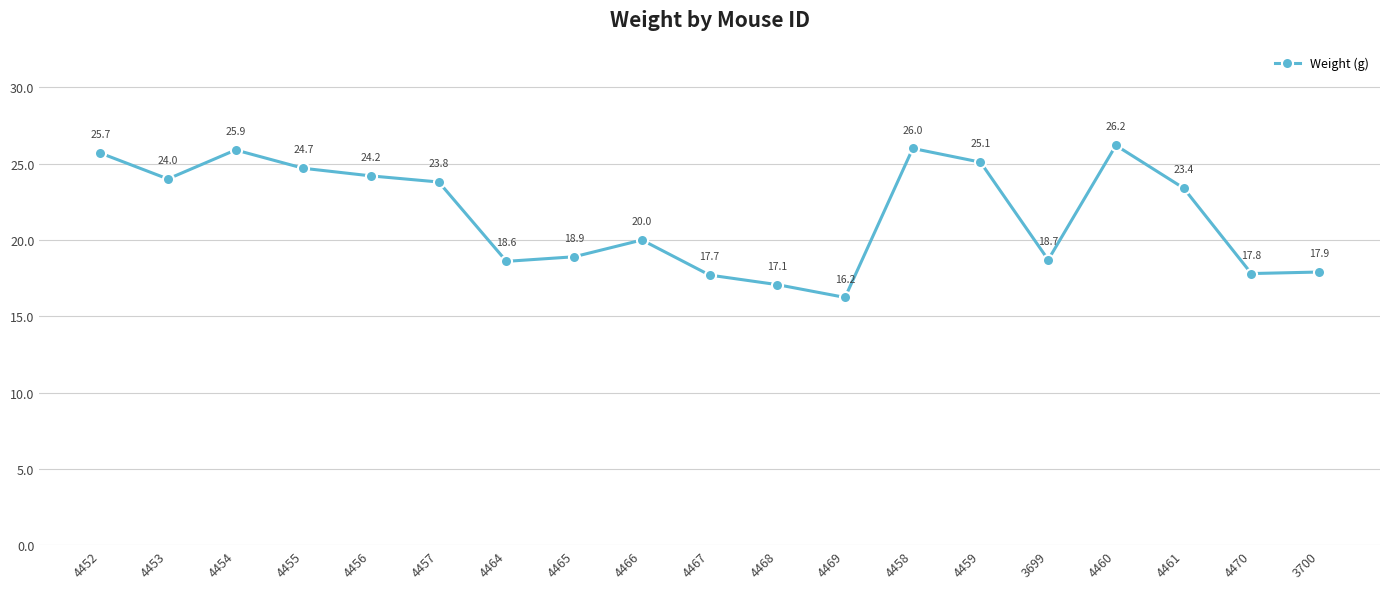

What is the difference between the maximum and minimum values?

10.0